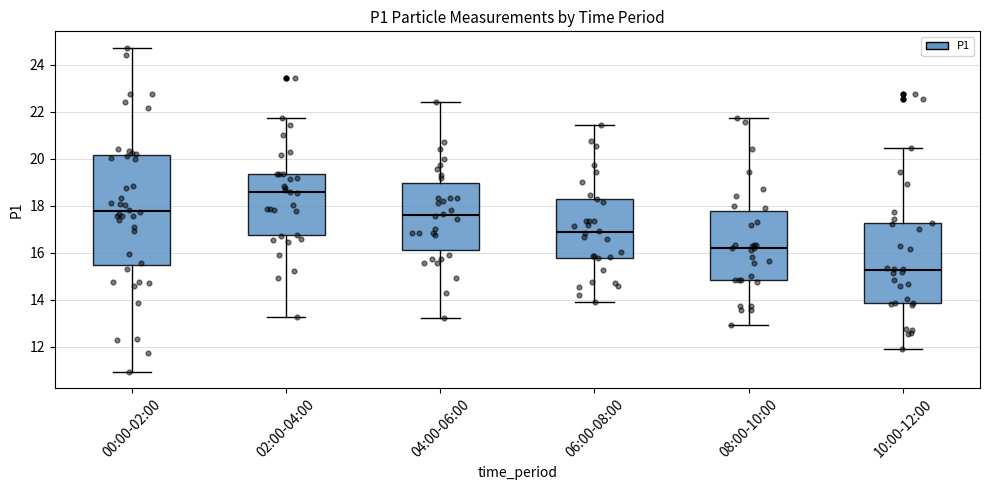

Reading left to right, transcribe this box plot: for each box, give where its median line is, the range the box spans, and where its two whiskers end, as read against the y-axis. The values are not printed on the chart, so give them approximately, as read against the axis.

00:00-02:00: median 17.8, box 15.4 to 20.2, whiskers 11.0 to 24.8
02:00-04:00: median 18.6, box 16.8 to 19.4, whiskers 13.2 to 21.8
04:00-06:00: median 17.6, box 16.2 to 19.0, whiskers 13.2 to 22.4
06:00-08:00: median 16.8, box 15.8 to 18.2, whiskers 14.0 to 21.4
08:00-10:00: median 16.2, box 14.8 to 17.8, whiskers 13.0 to 21.8
10:00-12:00: median 15.2, box 13.8 to 17.2, whiskers 12.0 to 20.4